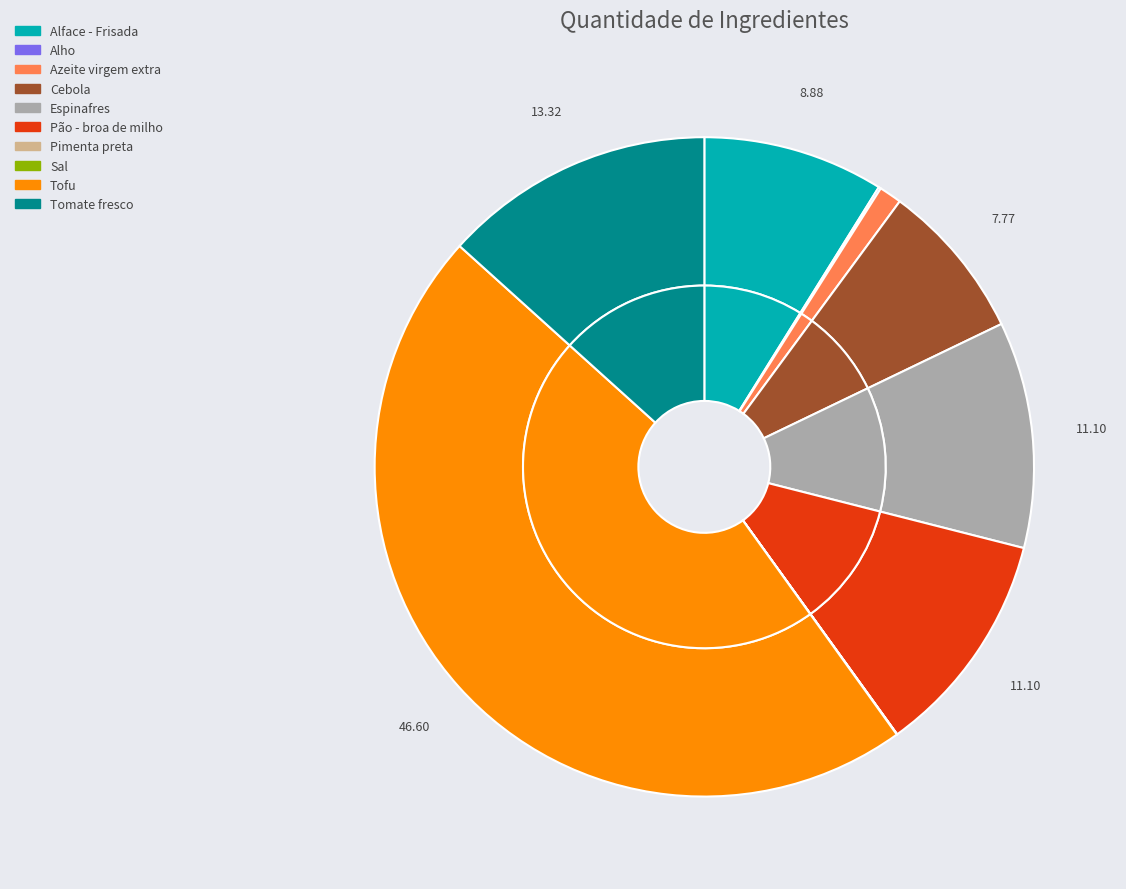

Which category has the smallest portion of the pie?

Pimenta preta